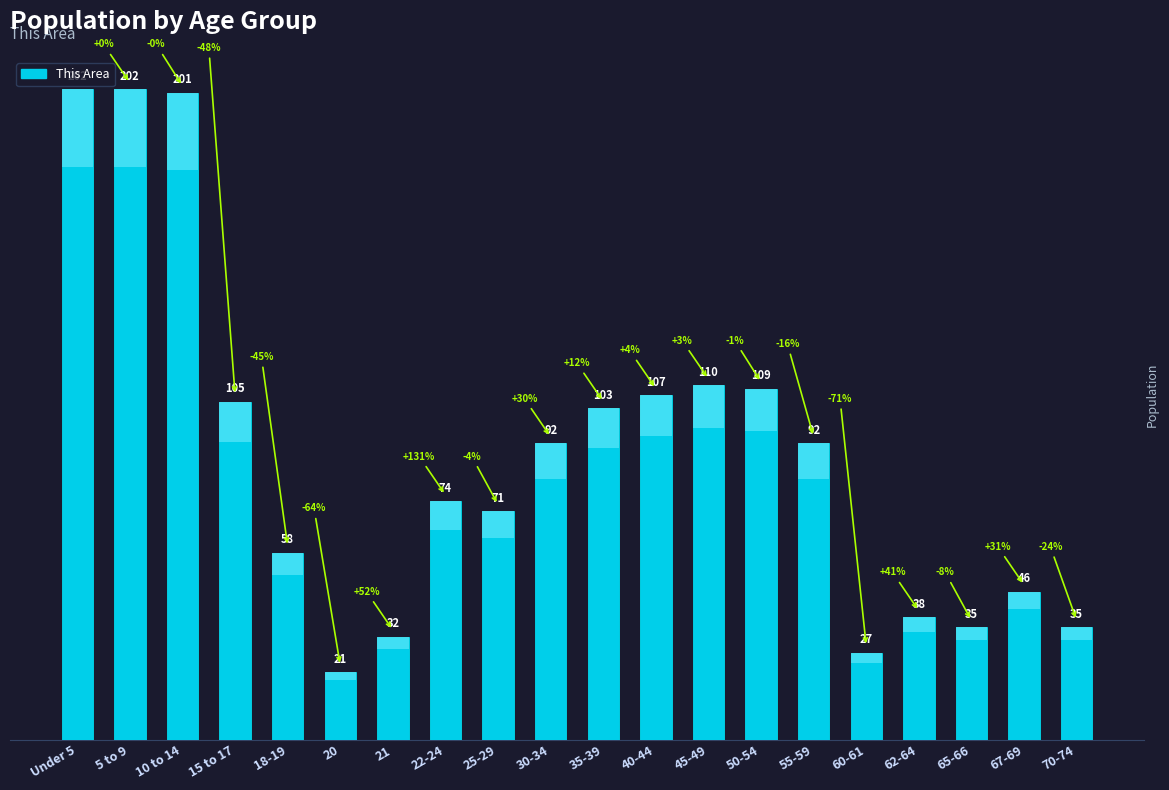

Approximately how many times larger is the value at 22-24 compared to 21?

2.3